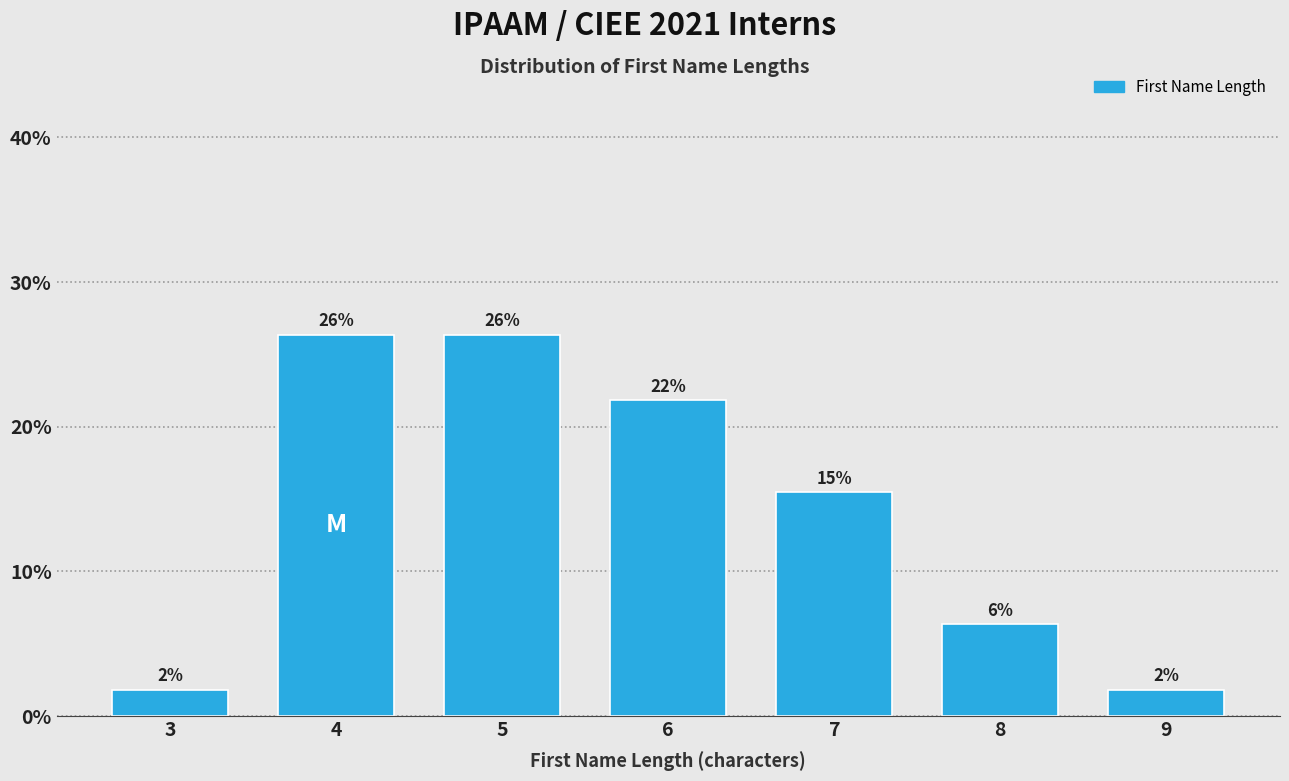

Are the bars horizontal?

No